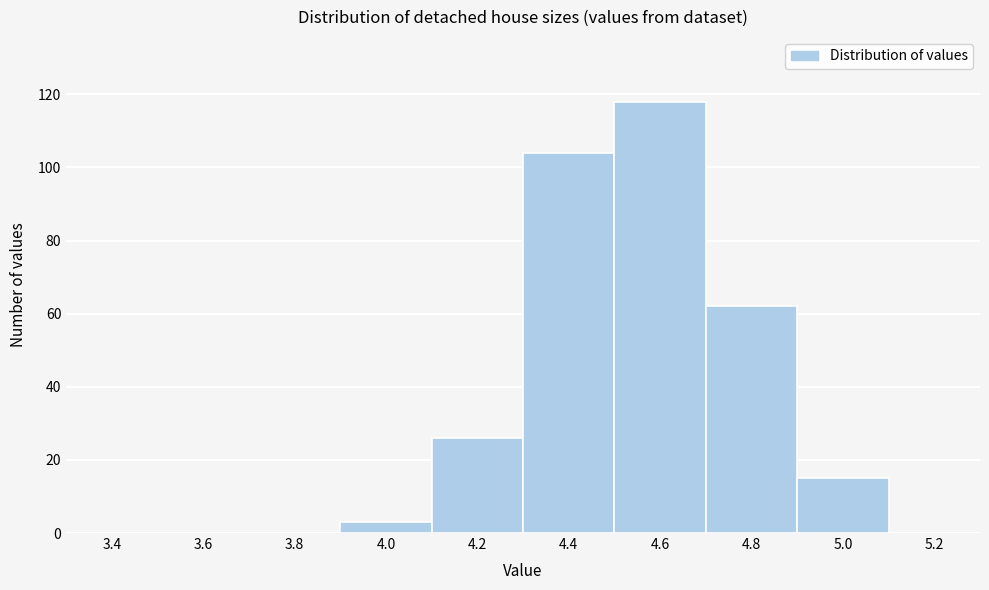

Reading left to right, what are all the values shown in this chart?

3.4=0	3.6=0	3.8=0	4.0=3	4.2=26	4.4=104	4.6=118	4.8=62	5.0=15	5.2=0